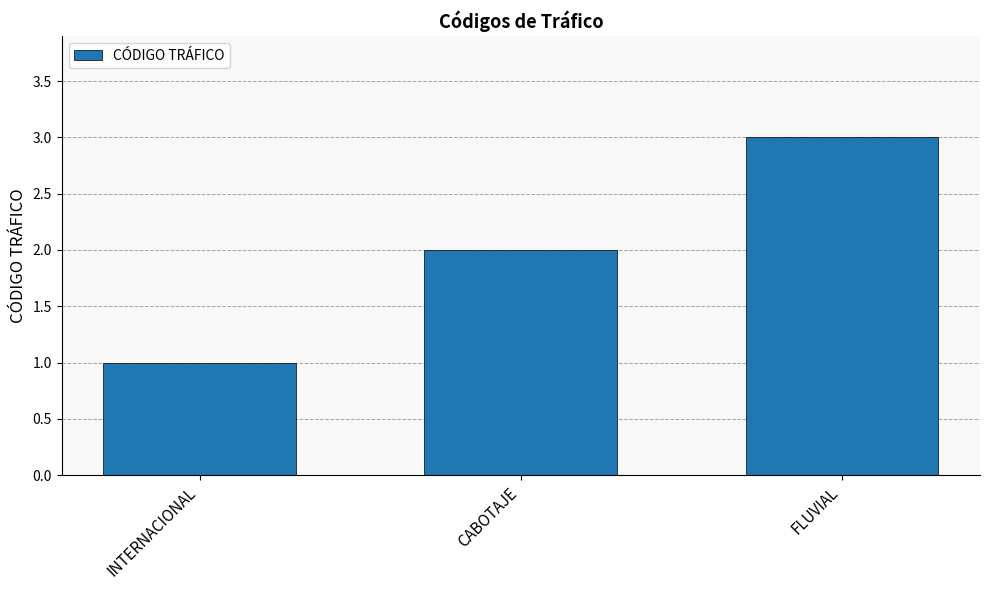

How many values are between 1 and 3?

3